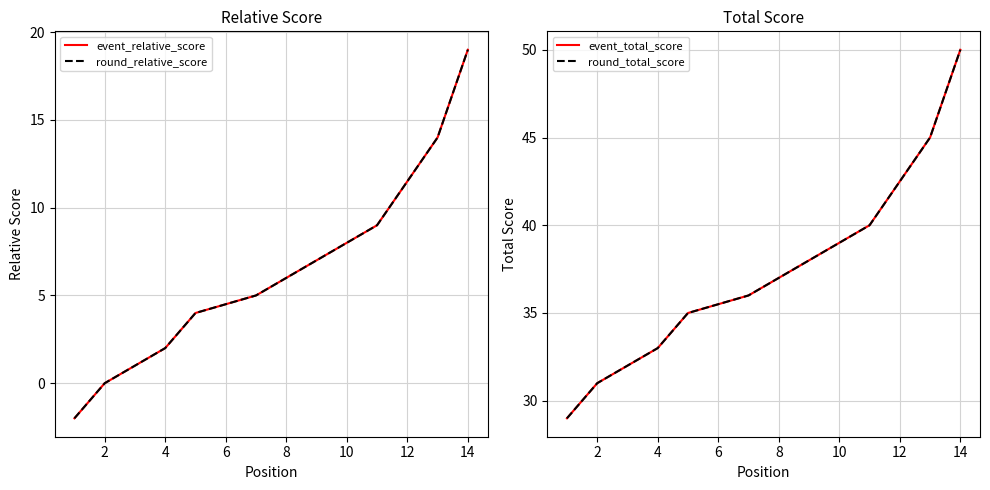

True or false: event_total_score and event_relative_score cross at least once.

False